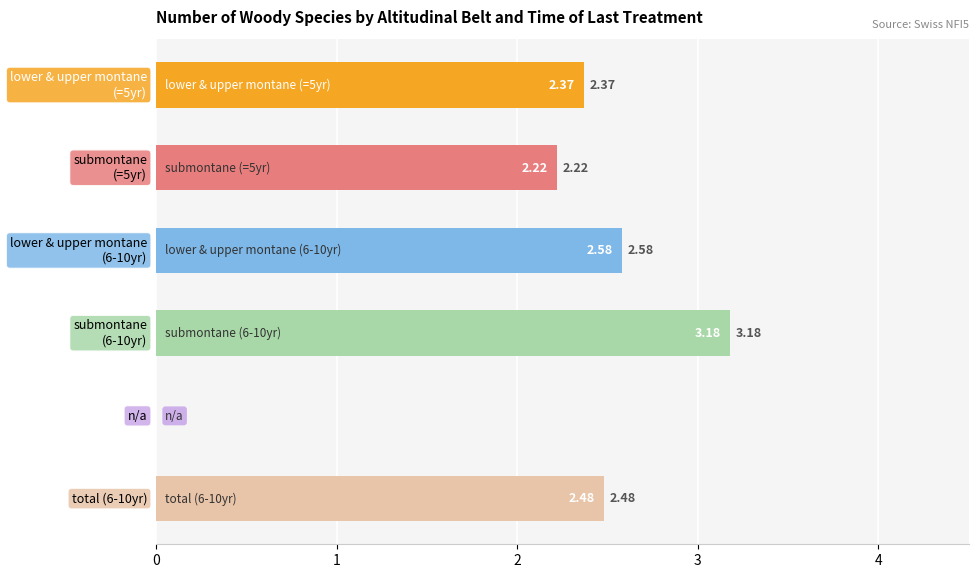

Are the bars horizontal?

Yes